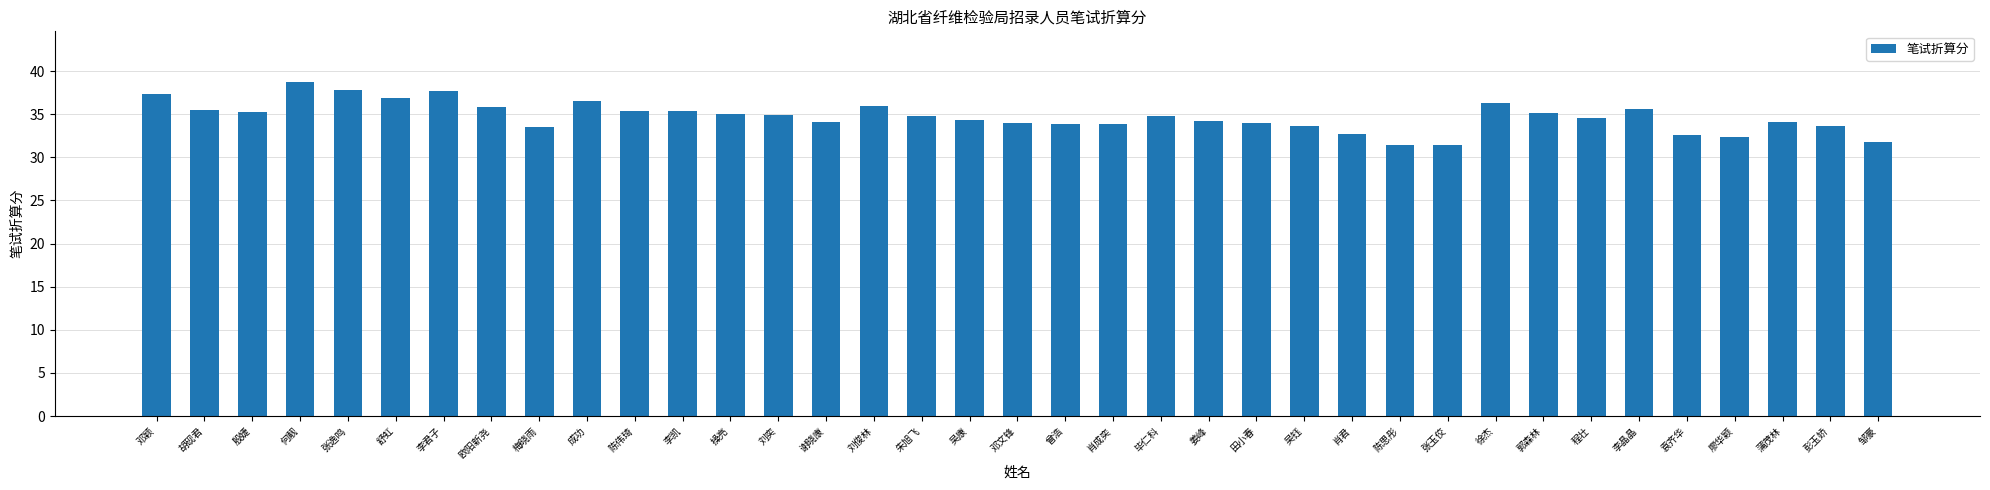

What is the value of the 37th bar from the left?

31.8